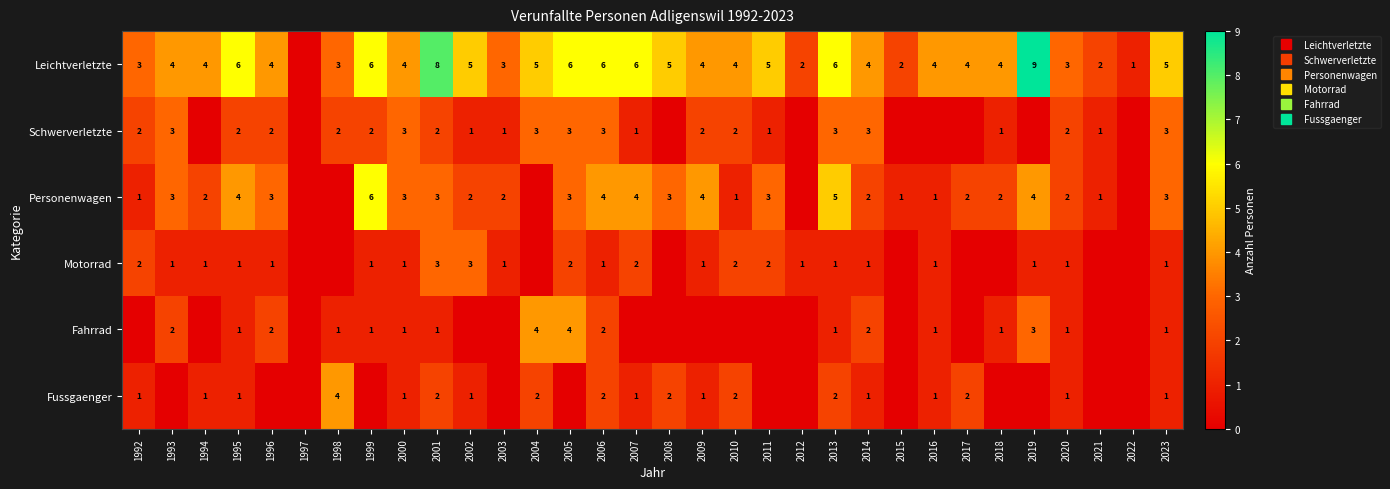

What is the average value of the Schwerverletzte series?

2